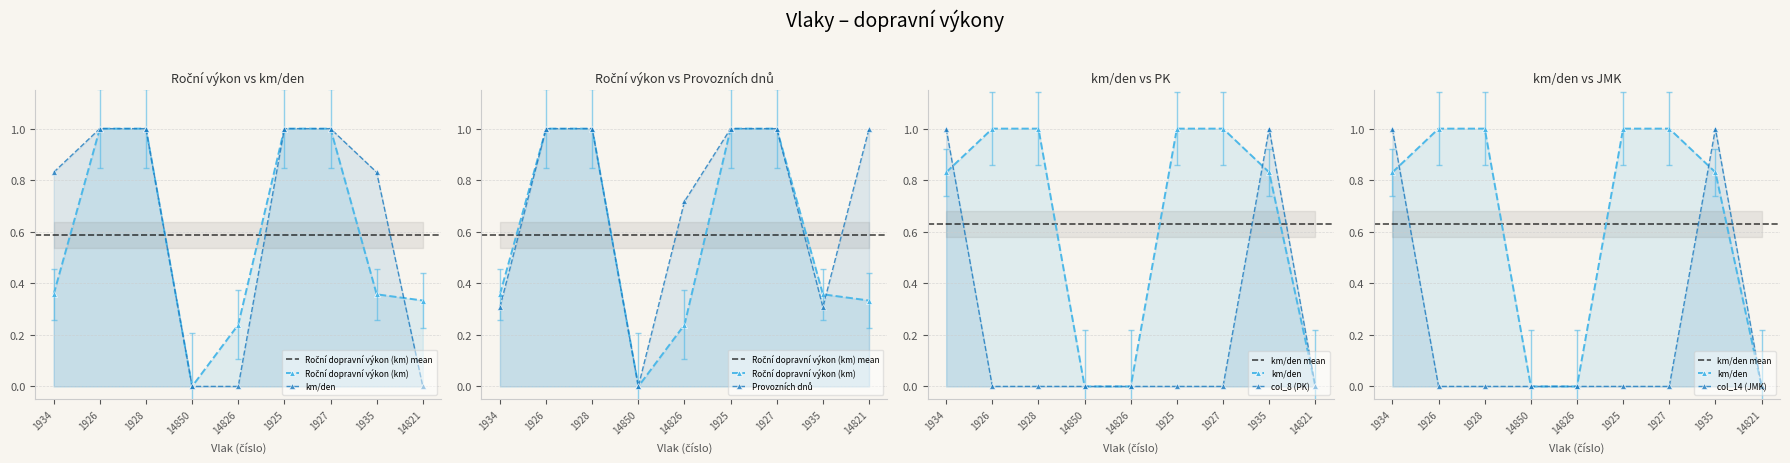

Which series has the widest spread of values?

Roční dopravní výkon (km)